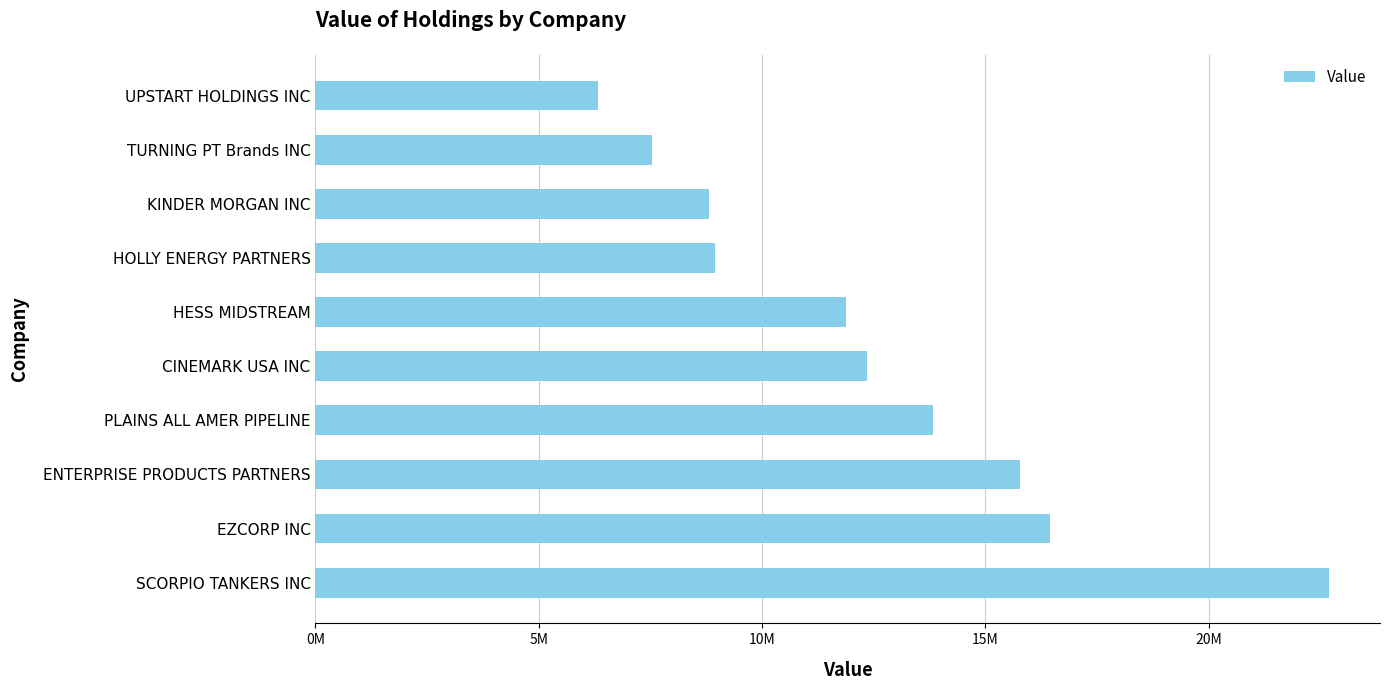

Are the bars horizontal?

Yes